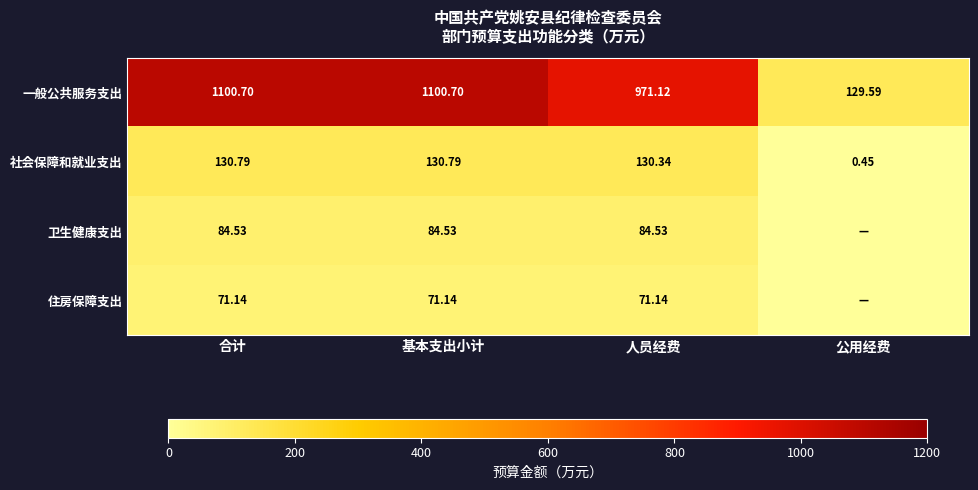

How many data points does each series have?

4